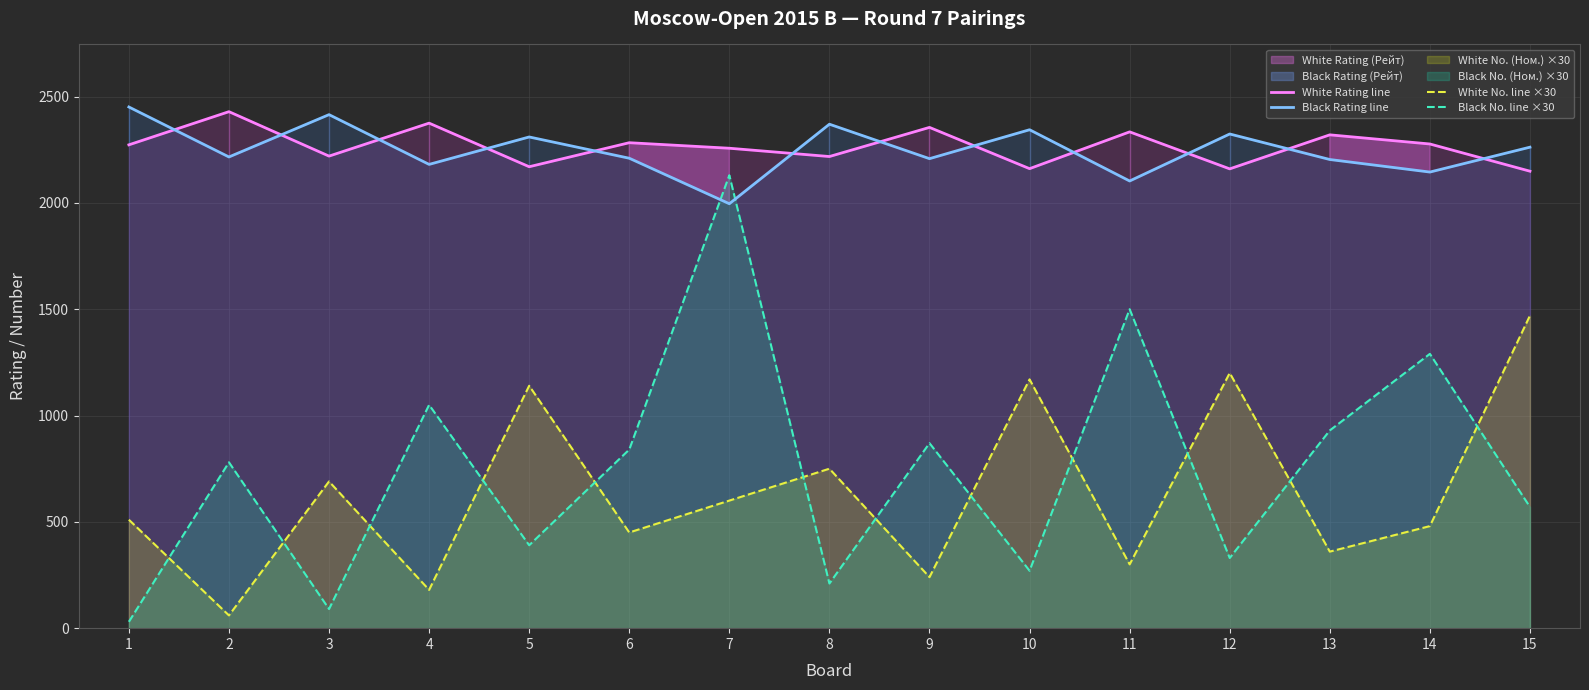

True or false: White No. line ×30 and Black Rating line intersect in this chart.

False